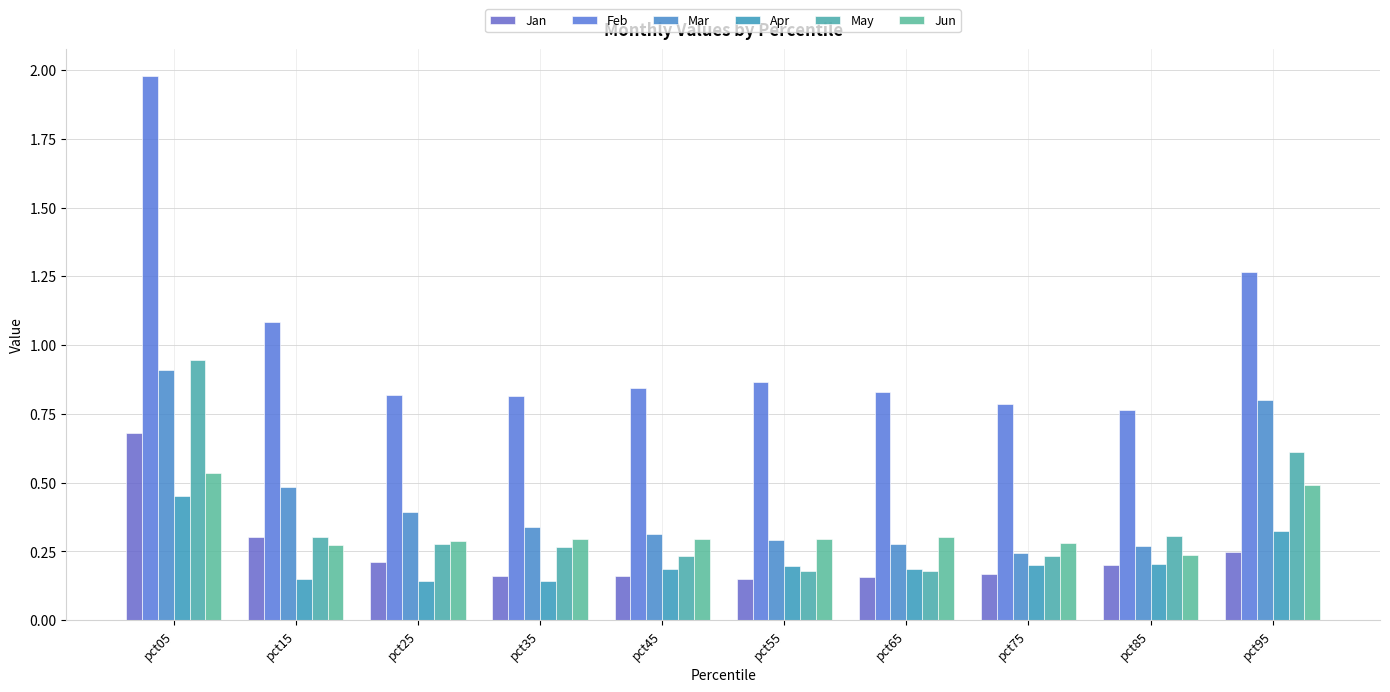

At how many categories does at least one series exceed 1?

3